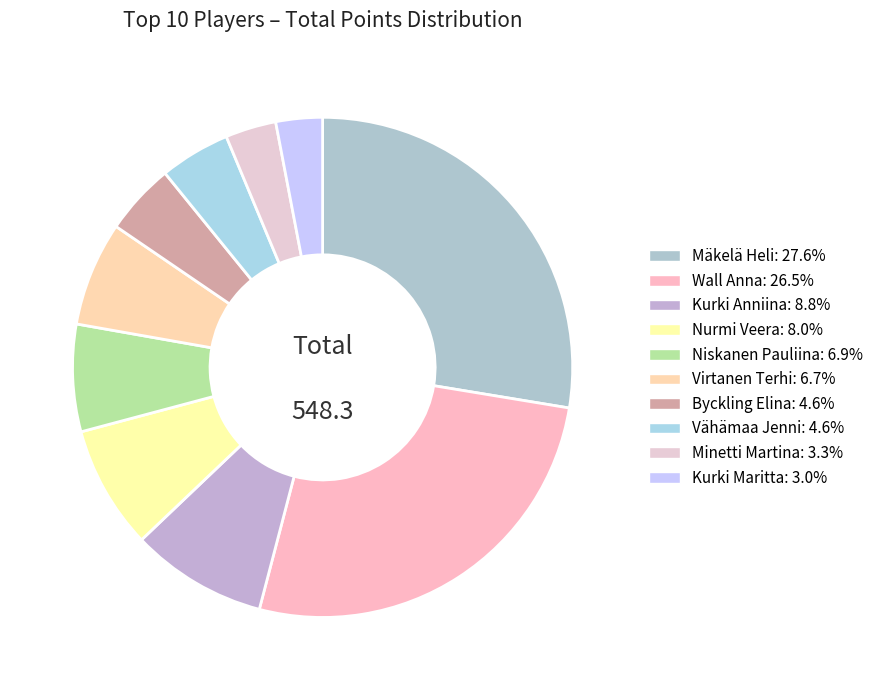

What is the smallest slice in the pie chart?

Kurki Maritta